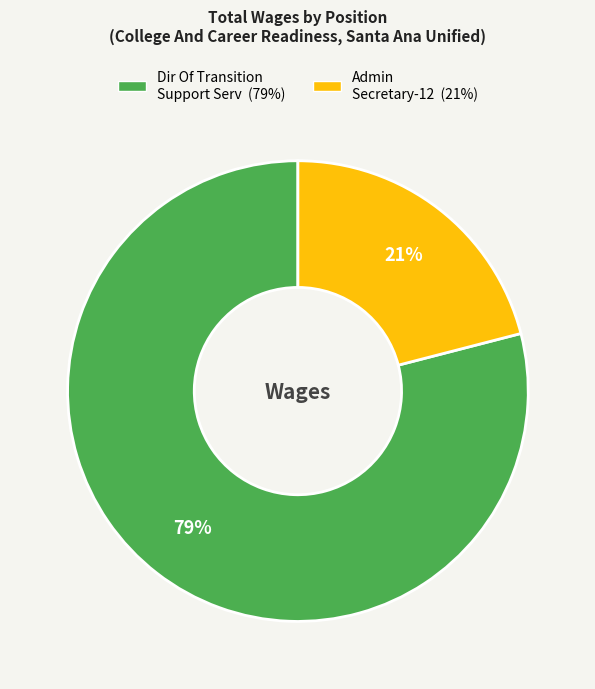

To the nearest percent, what percentage of the pie is Admin Secretary-12?

21%